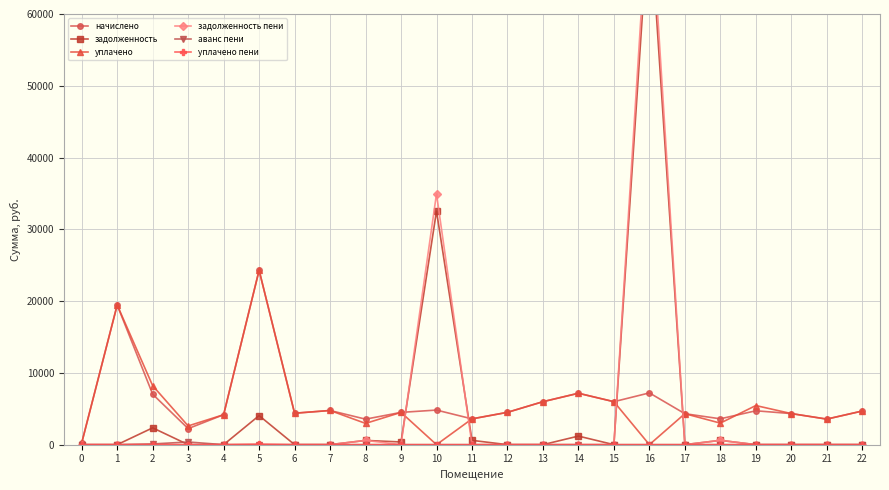

The value of уплачено at 11 is 1923.1. True or false?

False